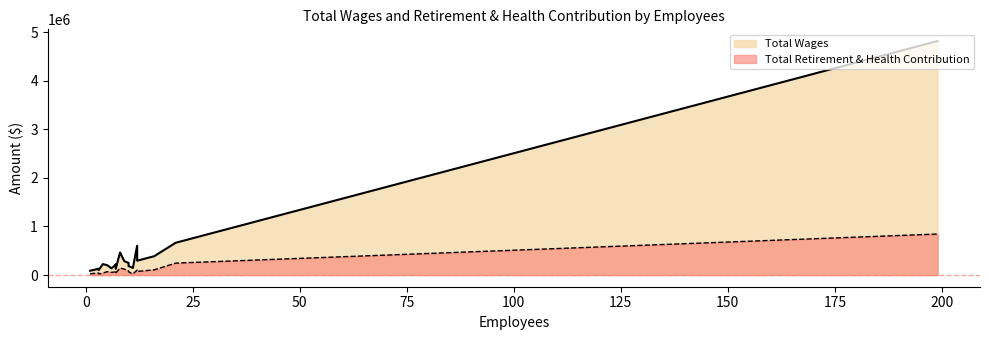

What is the value of the Total Retirement & Health Contribution point at the 14th from the left?

66096.0